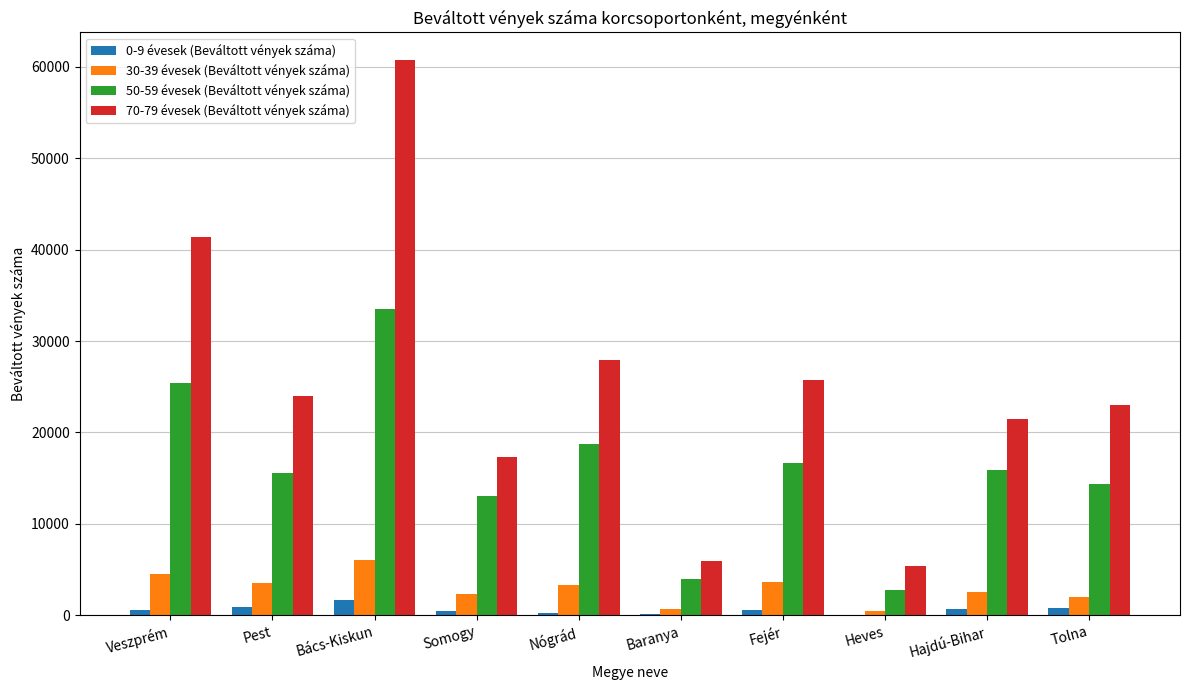

Is the value of 50-59 évesek (Beváltott vények száma) at Bács-Kiskun greater than the value of 0-9 évesek (Beváltott vények száma) at Veszprém?

Yes